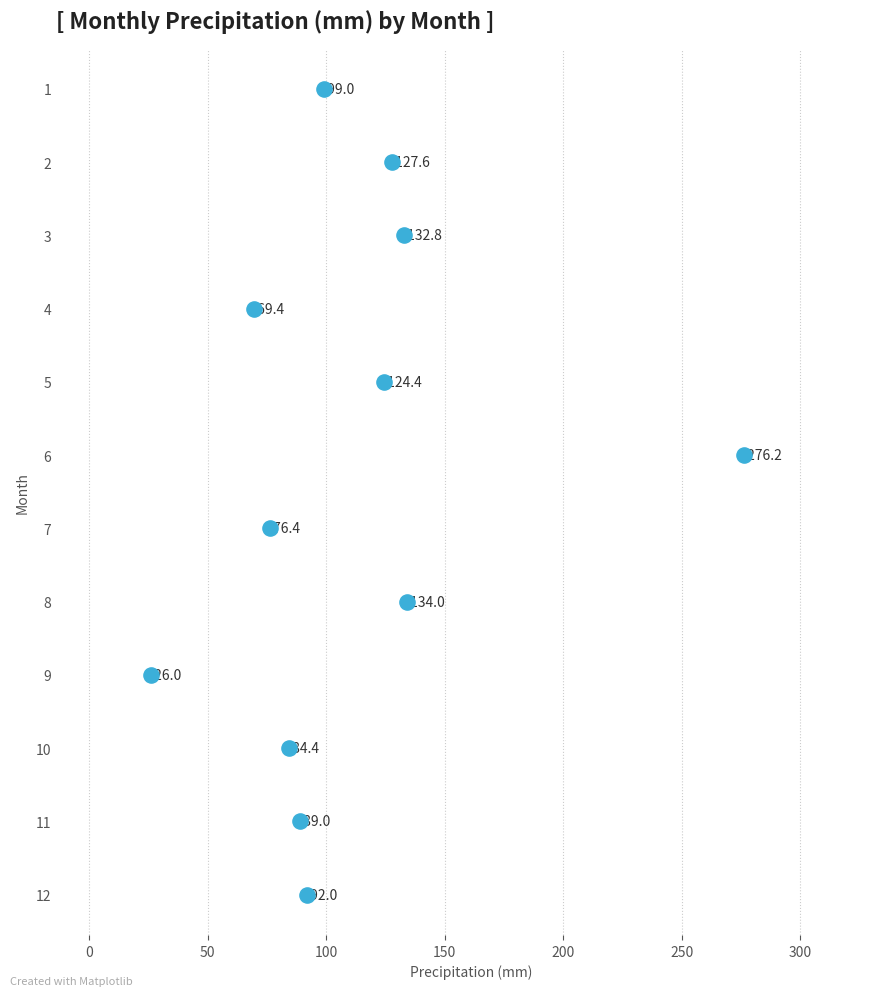

What Y value in the scatter plot is closest to 6?

6